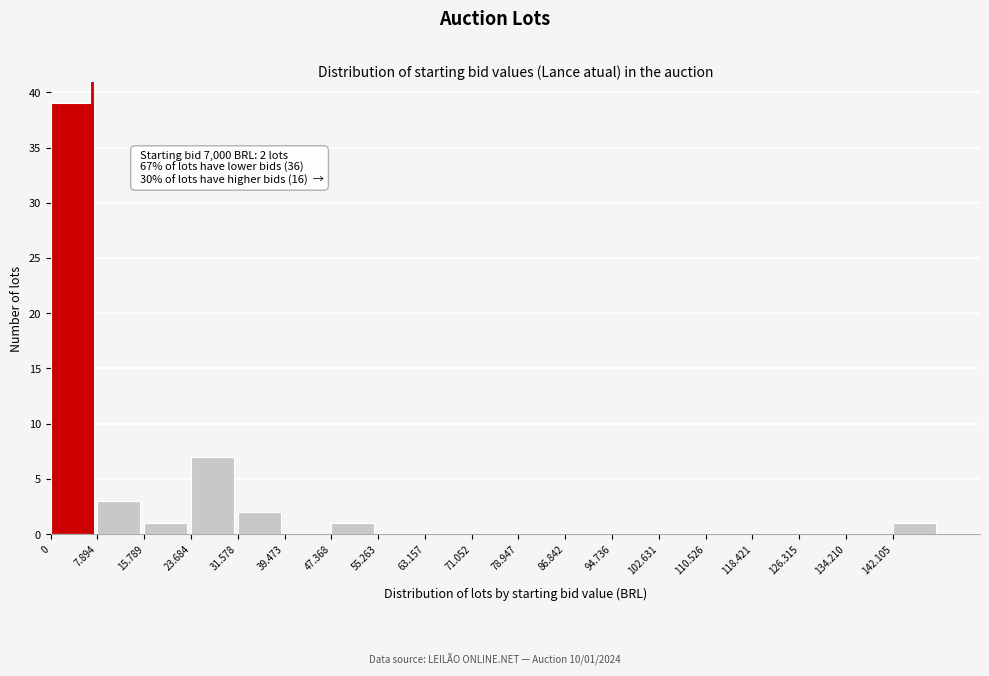

Reading left to right, extract all data points from this chart.

0=39	7.894=3	15.789=1	23.684=7	31.578=2	39.473=0	47.368=1	55.263=0	63.157=0	71.052=0	78.947=0	86.842=0	94.736=0	102.631=0	110.526=0	118.421=0	126.315=0	134.210=0	142.105=1